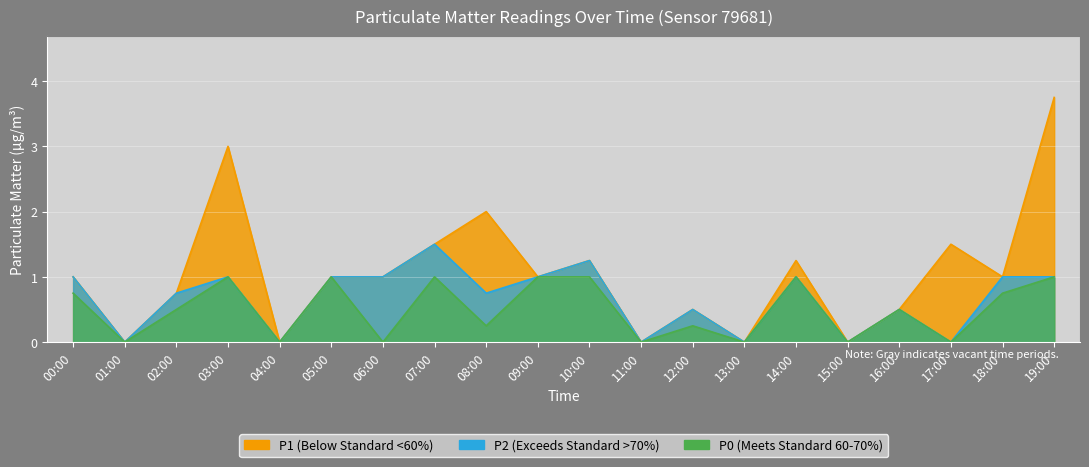

Reading left to right, what are all the values shown in this chart?

P1: 1.0	0.0	0.8	3.0	0.0	1.0	1.0	1.5	2.0	1.0	1.2	0.0	0.5	0.0	1.2	0.0	0.5	1.5	1.0	3.8
P2: 1.0	0.0	0.8	1.0	0.0	1.0	1.0	1.5	0.8	1.0	1.2	0.0	0.5	0.0	1.0	0.0	0.5	0.0	1.0	1.0
P0: 0.8	0.0	0.5	1.0	0.0	1.0	0.0	1.0	0.2	1.0	1.0	0.0	0.2	0.0	1.0	0.0	0.5	0.0	0.8	1.0